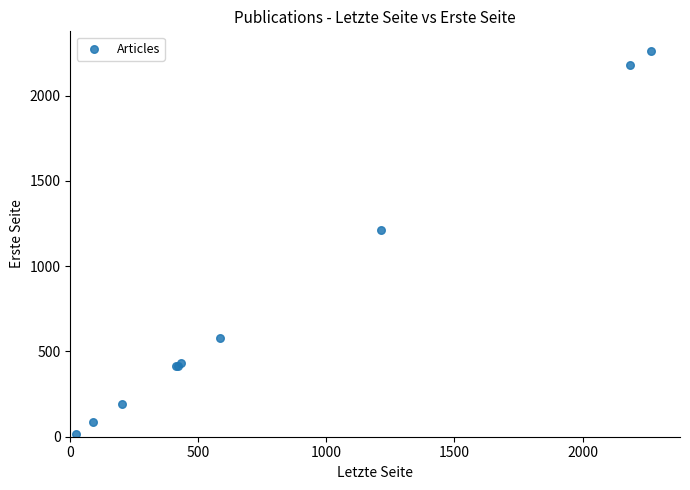

What Y value in the scatter plot is closest to 1140?

1213